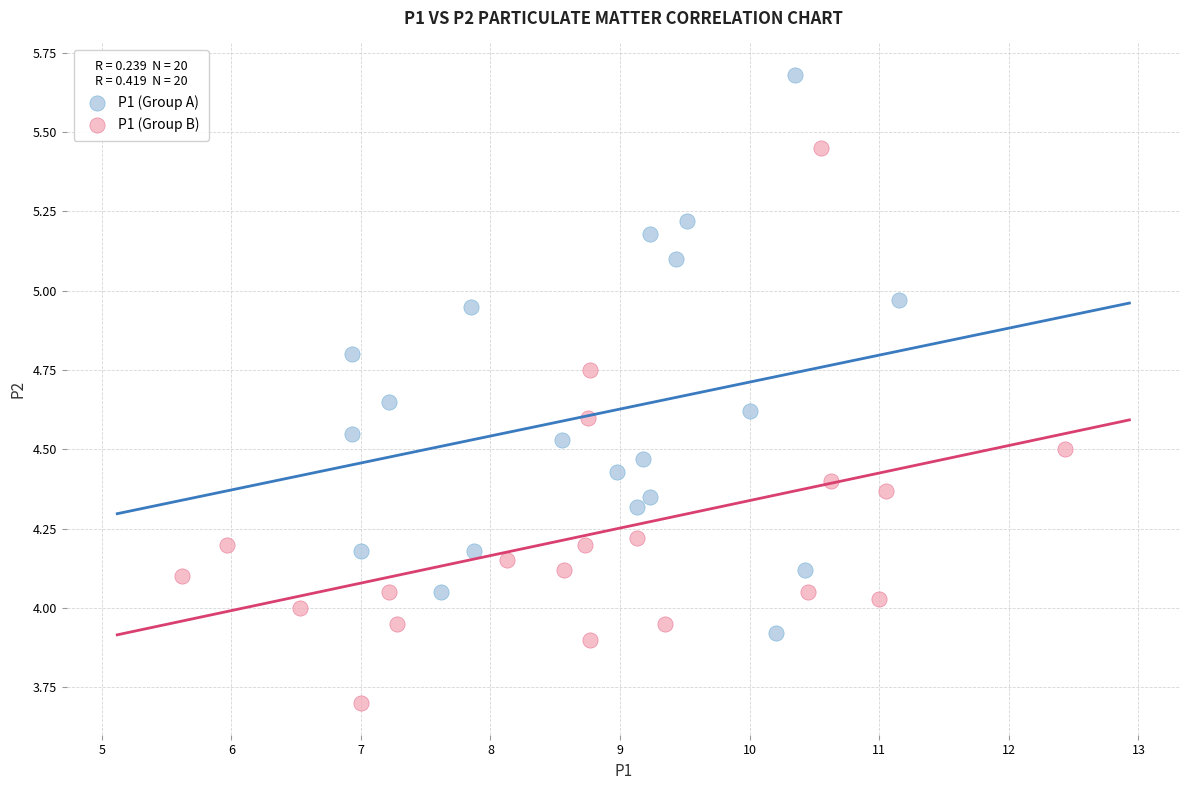

Which series reaches the maximum Y coordinate?

P1 (Group A)